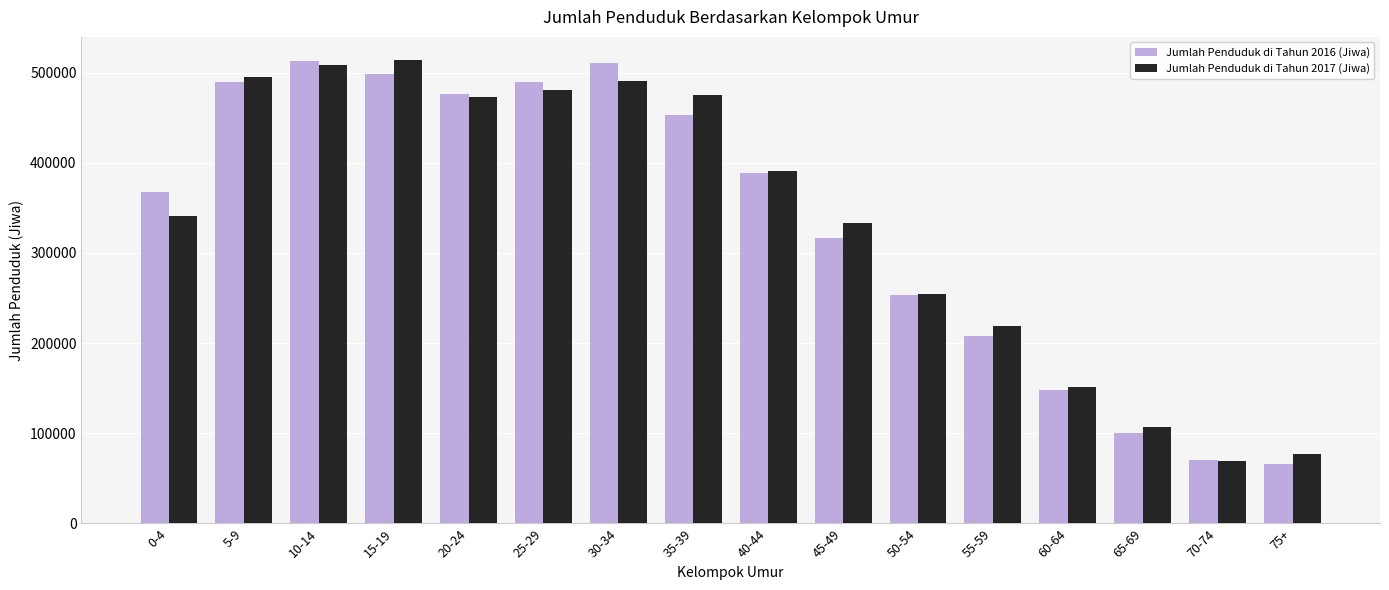

Where does the Jumlah Penduduk di Tahun 2017 (Jiwa) series first go above 391156?

5-9